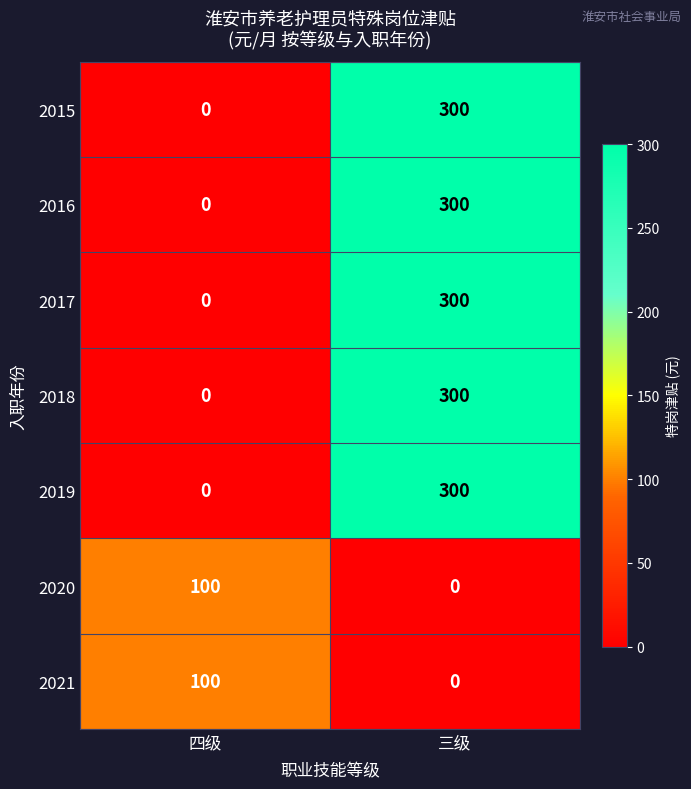

At which label is 2016 closest to 150?

四级